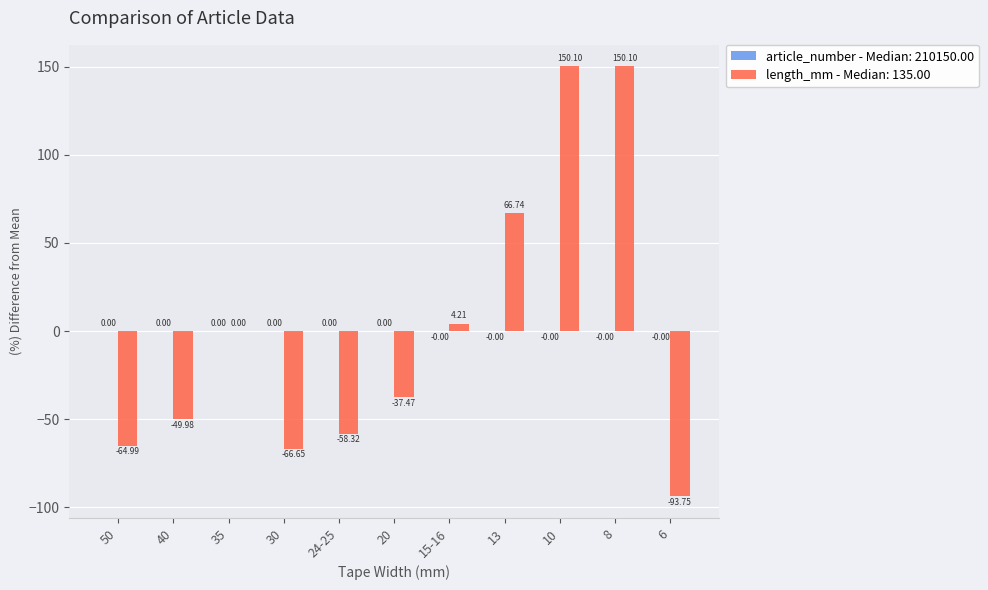

What is the total value across all series at 50?

-65.0